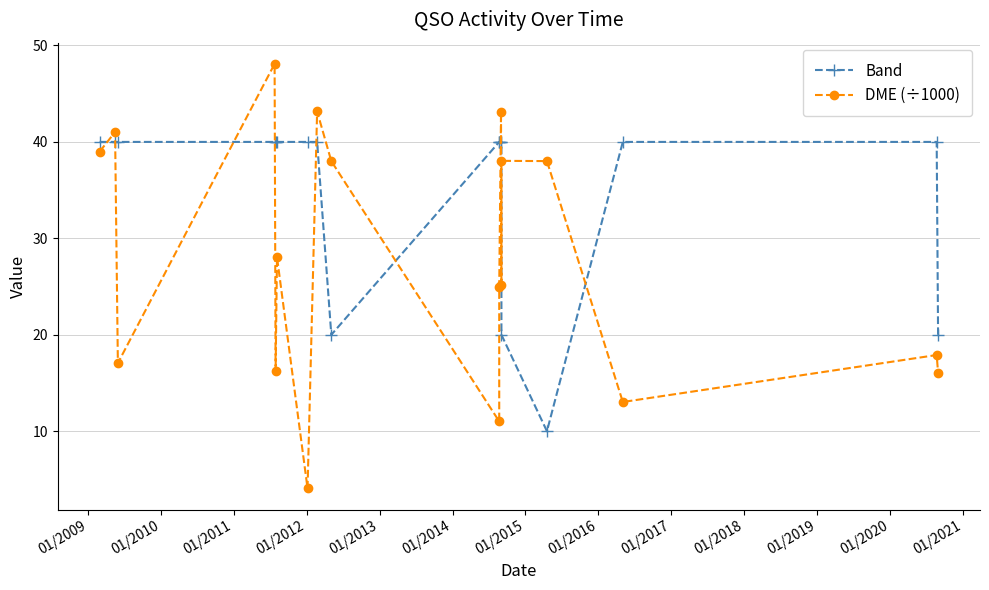

How many series are shown in this chart?

2